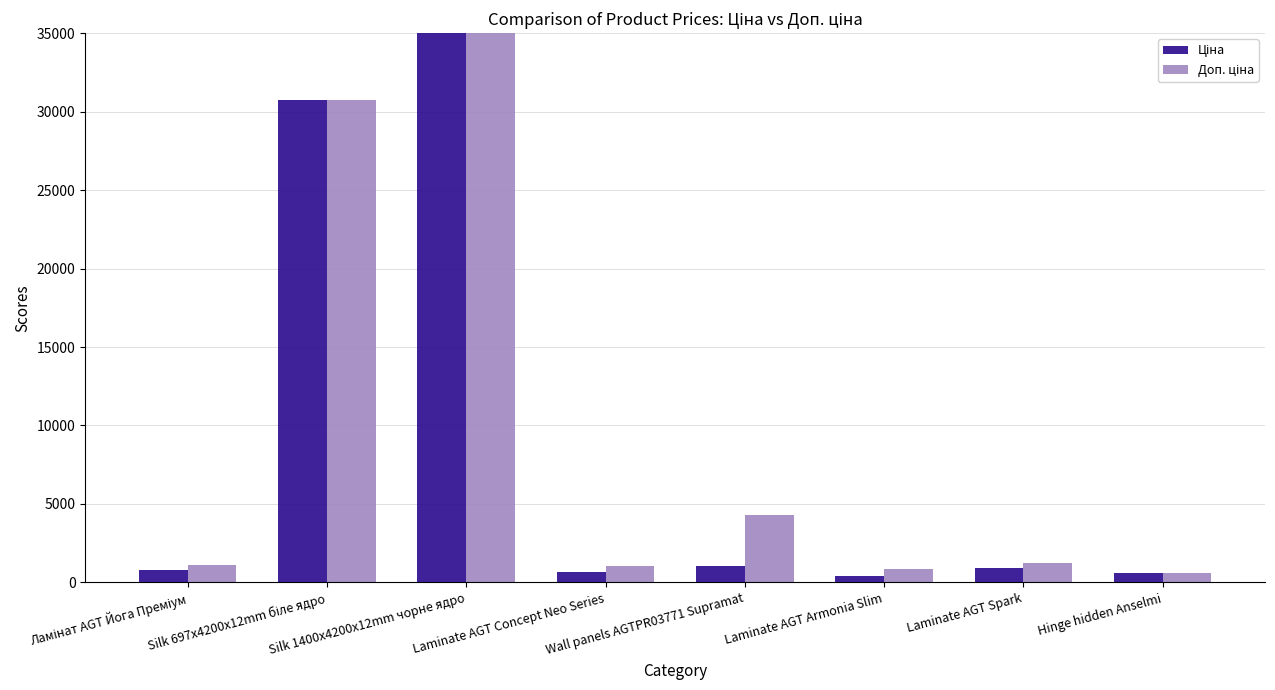

Does the chart contain stacked bars?

No